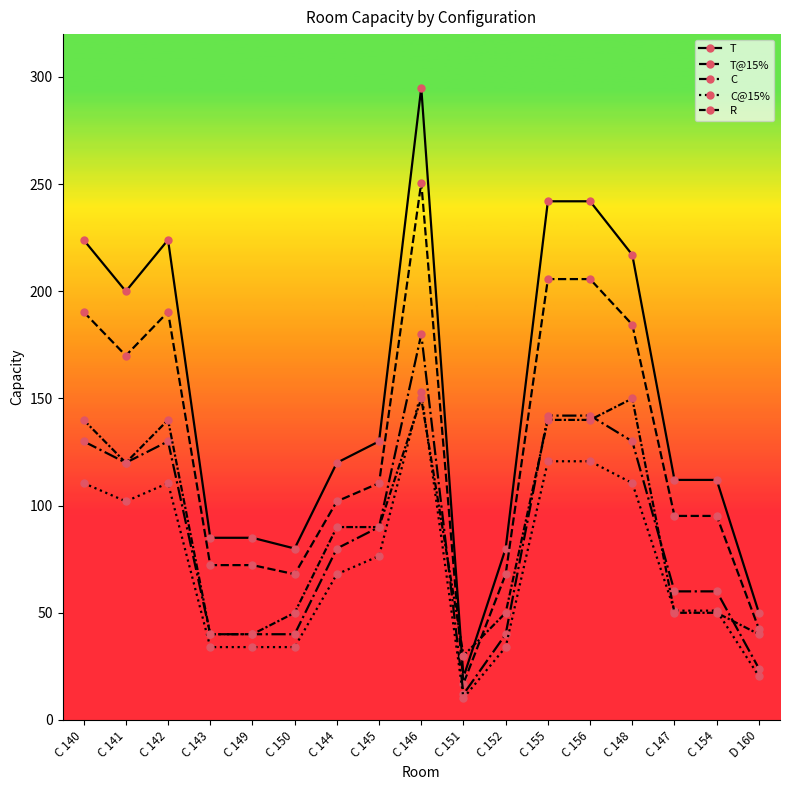

Count the number of categories in the chart.

17